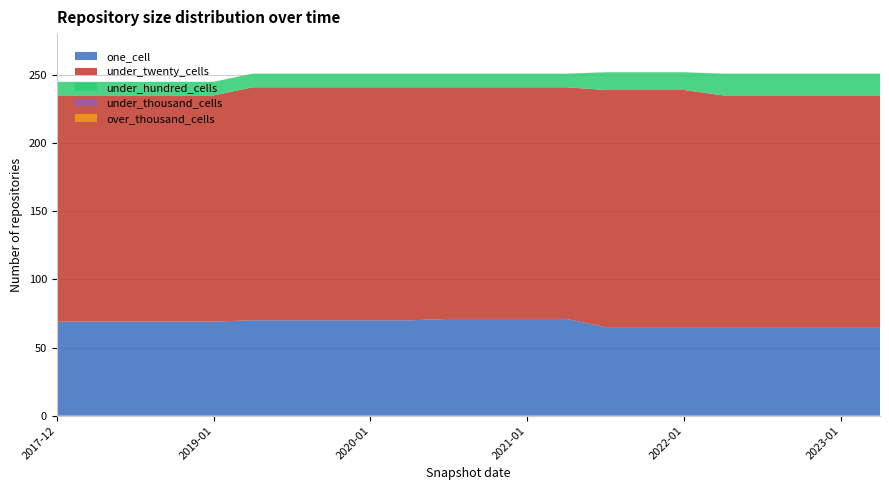

Reading left to right, what are all the values shown in this chart?

one_cell: 69	69	69	69	69	70	70	70	70	70	71	71	71	71	65	65	65	65	65	65	65	65
under_twenty_cells: 166	166	166	166	166	171	171	171	171	171	170	170	170	170	174	174	174	170	170	170	170	170
under_hundred_cells: 10	10	10	10	10	10	10	10	10	10	10	10	10	10	13	13	13	16	16	16	16	16
under_thousand_cells: 0	0	0	0	0	0	0	0	0	0	0	0	0	0	0	0	0	0	0	0	0	0
over_thousand_cells: 0	0	0	0	0	0	0	0	0	0	0	0	0	0	0	0	0	0	0	0	0	0